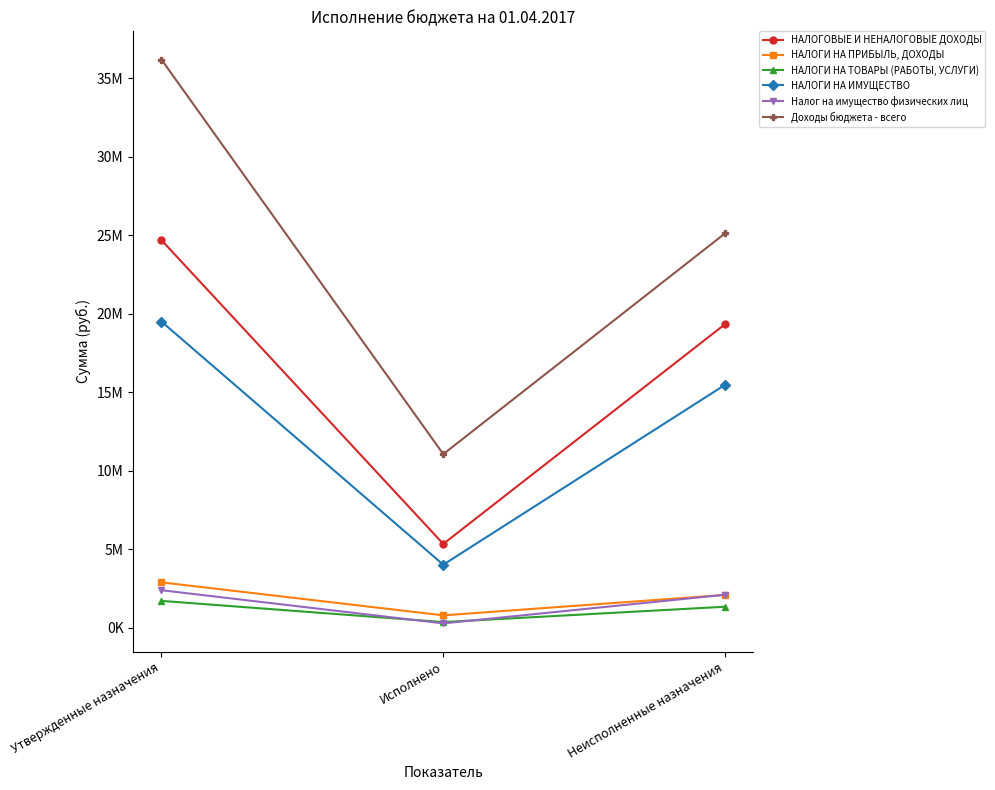

Which series has the widest spread of values?

Доходы бюджета - всего